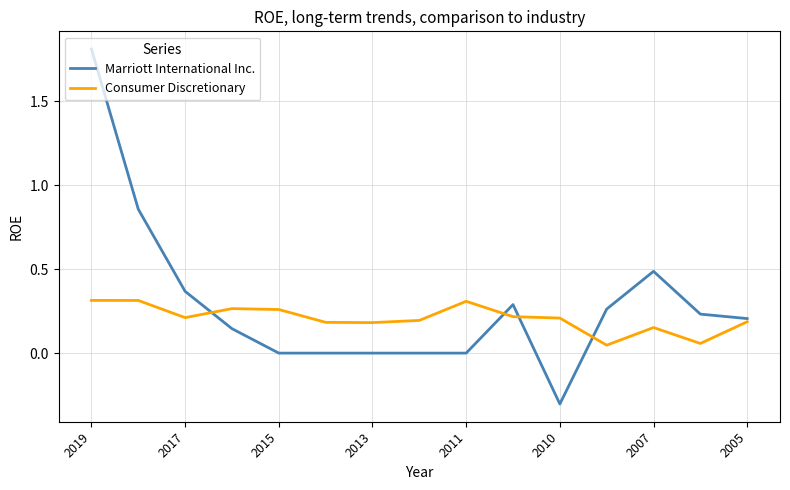

How many lines are shown in the chart?

2